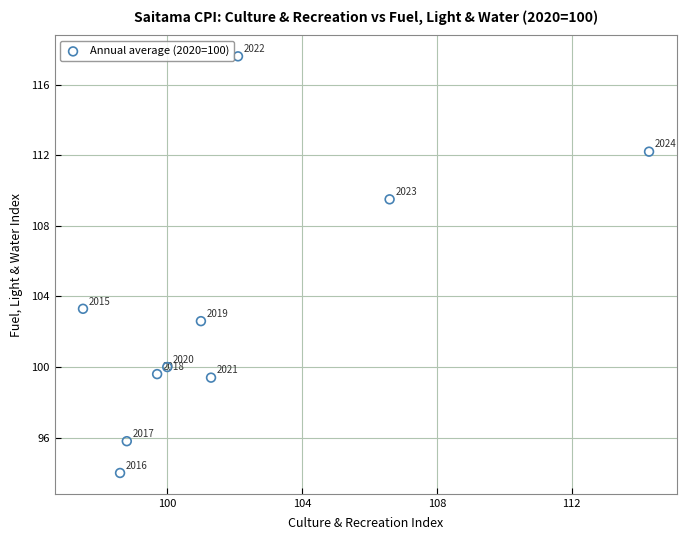

What is the range of Y values (max minus min)?

23.6